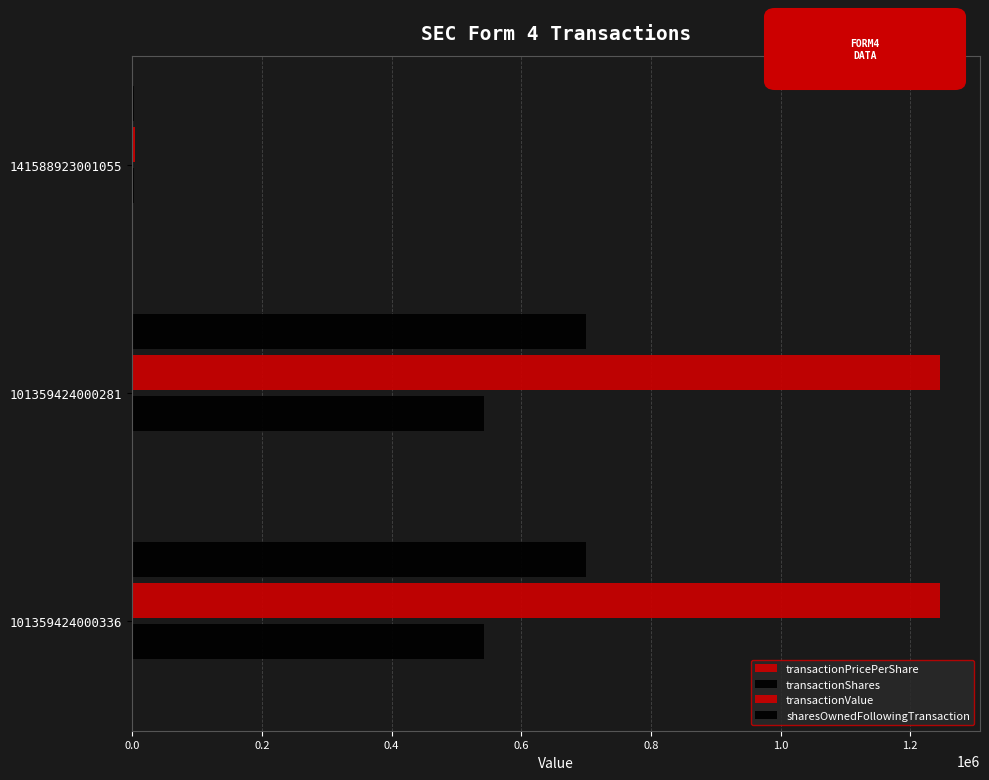

Reading left to right, what are all the values shown in this chart?

transactionPricePerShare: 2.3	2.3	2.0
transactionShares: 542566.0	542566.0	2000.0
transactionValue: 1245308.0	1245308.0	3942.0
sharesOwnedFollowingTransaction: 700000.0	700000.0	2000.0